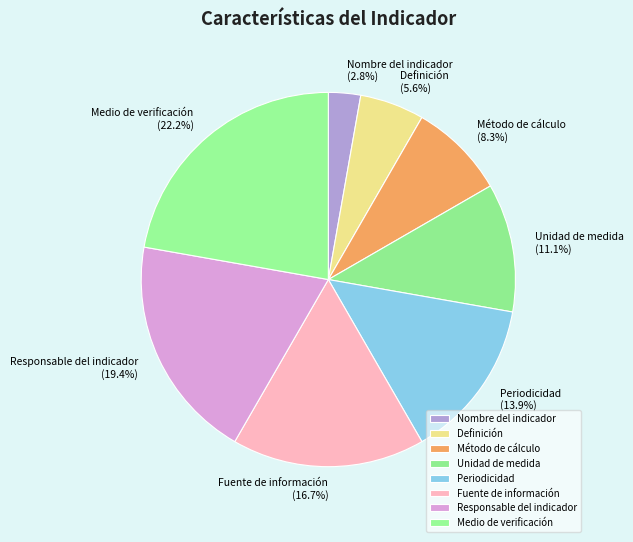

What percentage is NOT represented by Medio de verificación?

77.8%